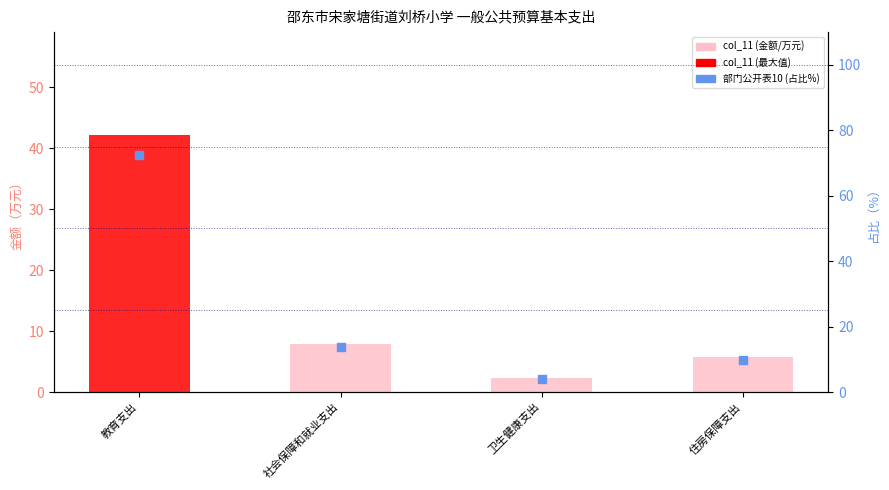

At how many categories does at least one series exceed 39?

1